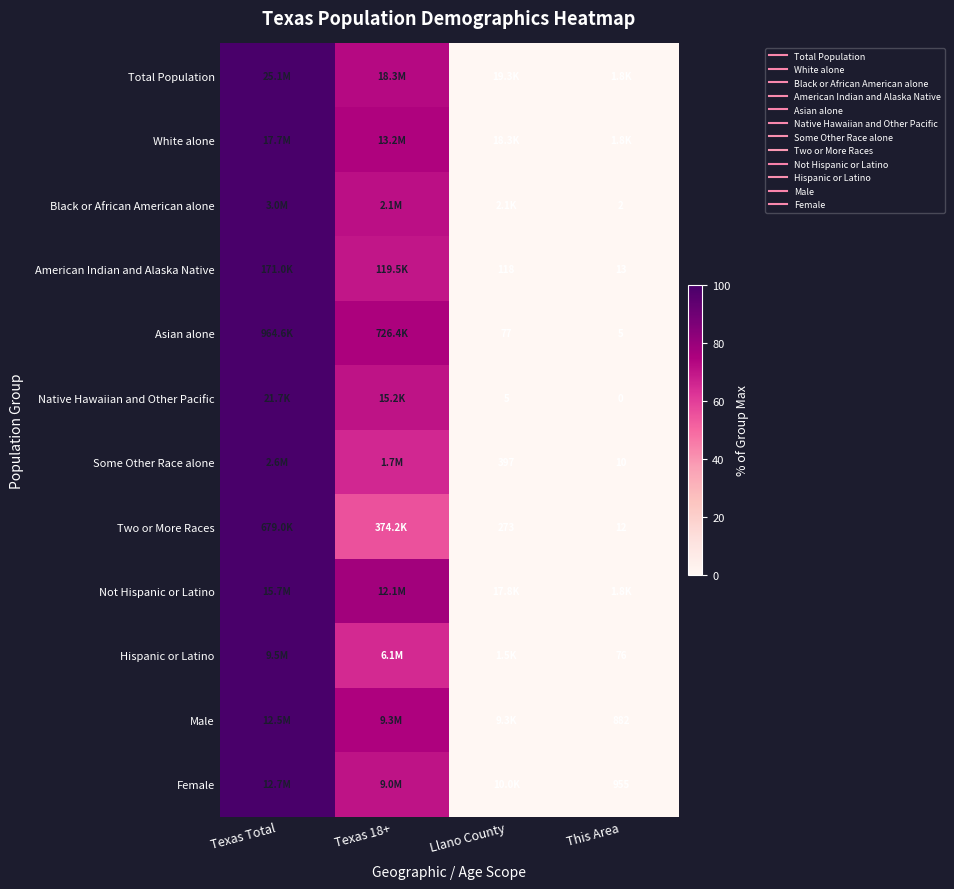

Rank the series by their maximum value, from lowest to highest.

Total Population, White alone, Black or African American alone, American Indian and Alaska Native, Asian alone, Native Hawaiian and Other Pacific, Some Other Race alone, Two or More Races, Not Hispanic or Latino, Hispanic or Latino, Male, Female